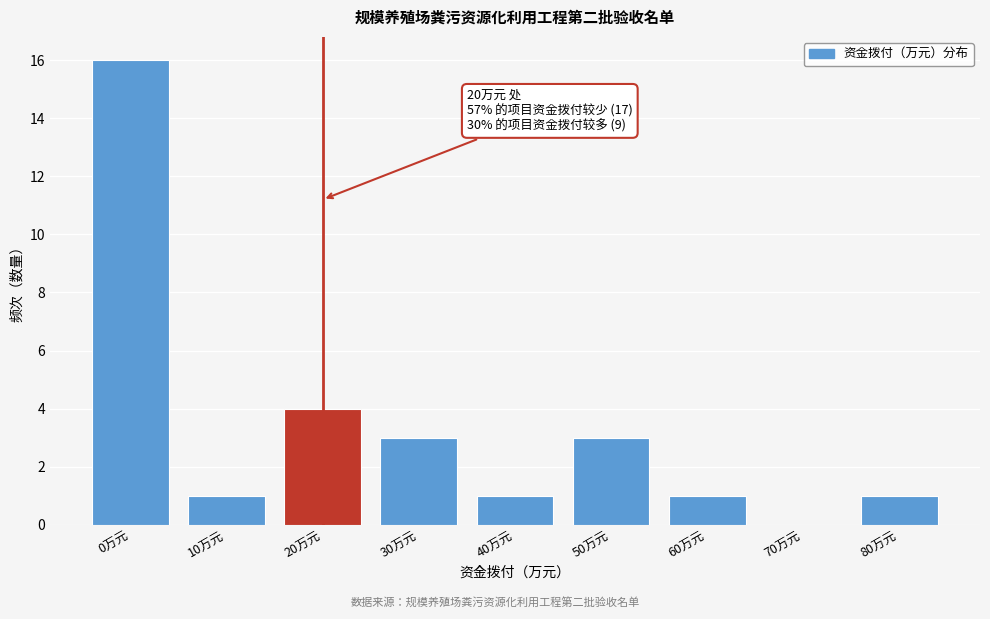

Reading left to right, transcribe all the data shown in this chart.

0万元=16	10万元=1	20万元=4	30万元=3	40万元=1	50万元=3	60万元=1	70万元=0	80万元=1